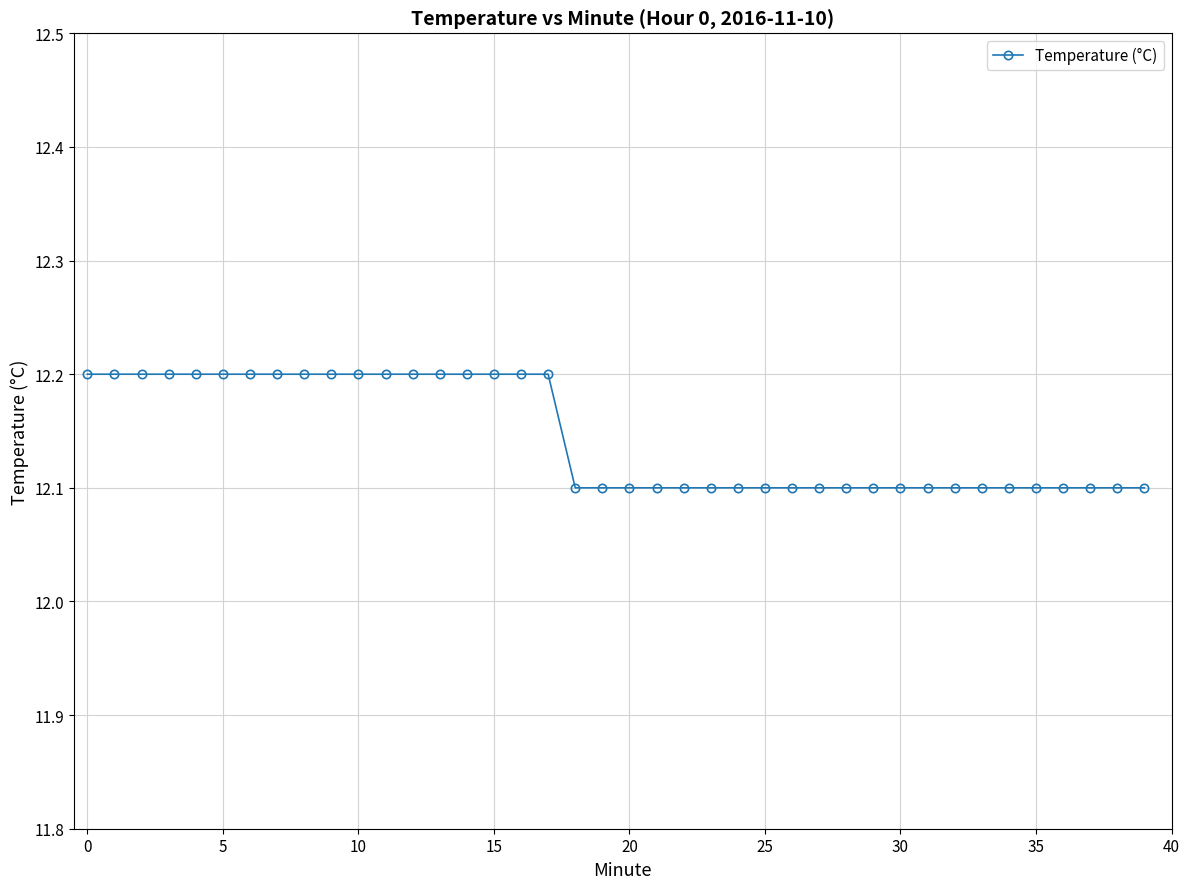

What is the sum of all values?

485.8